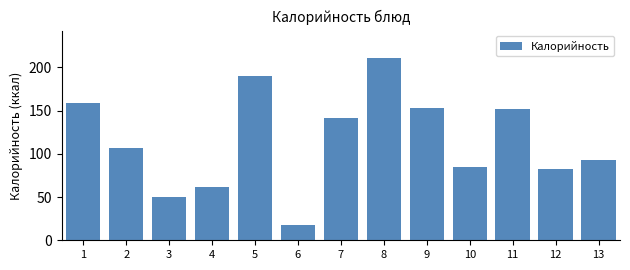

Reading left to right, extract all data points from this chart.

1=159.0	2=107.0	3=50.6	4=61.1	5=190.3	6=18.0	7=141.0	8=211.0	9=153.6	10=84.6	11=151.8	12=82.0	13=92.7